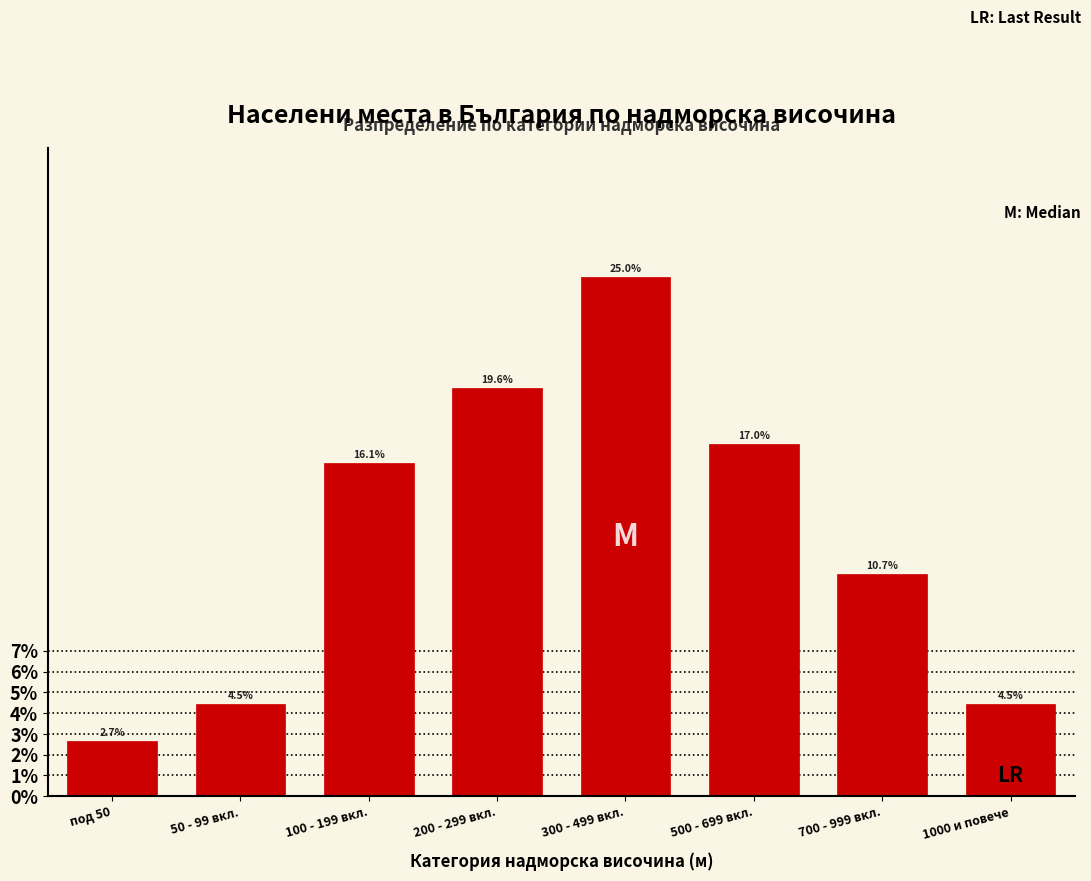

Reading right to left, extract all data points from this chart.

4.5	10.7	17.0	25.0	19.6	16.1	4.5	2.7